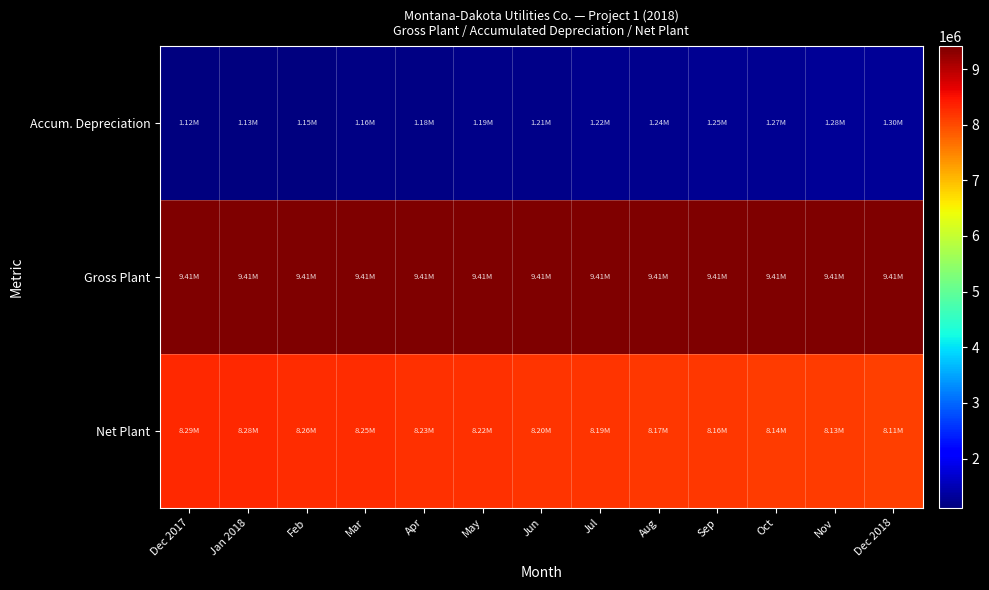

Which label corresponds to the smallest value in the chart?

Dec 2017